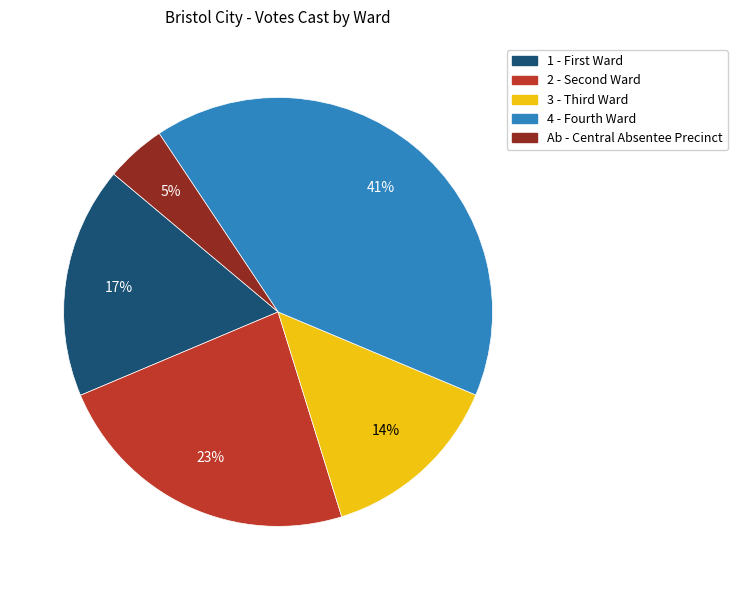

To the nearest percent, what is the average slice percentage?

20%